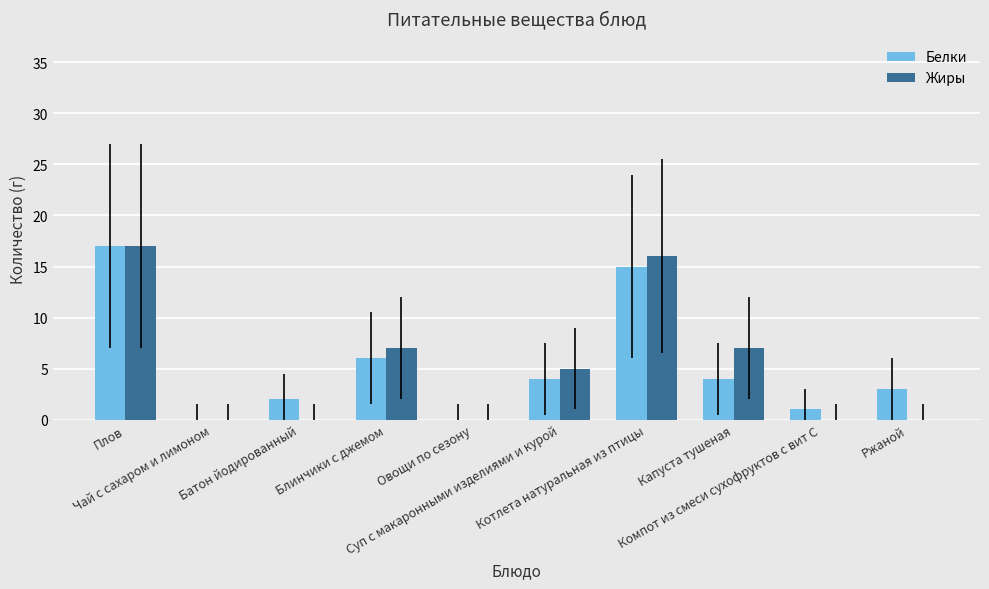

How many distinct data groups are displayed?

2